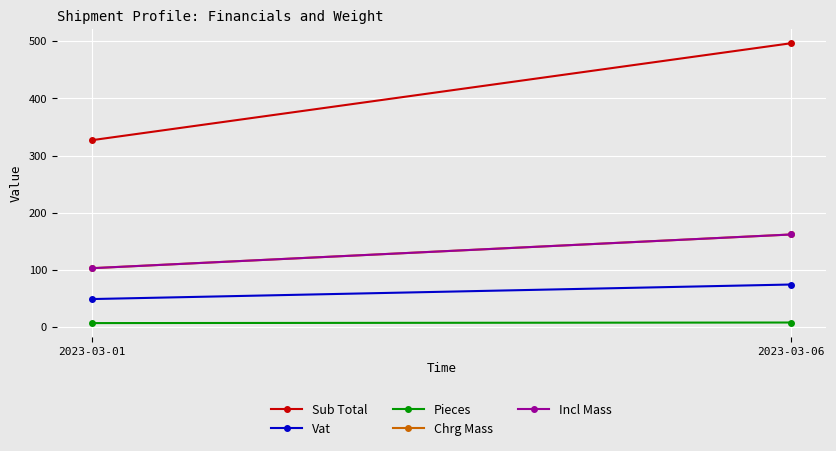

Count the Chrg Mass values in the range 103 to 162.

2